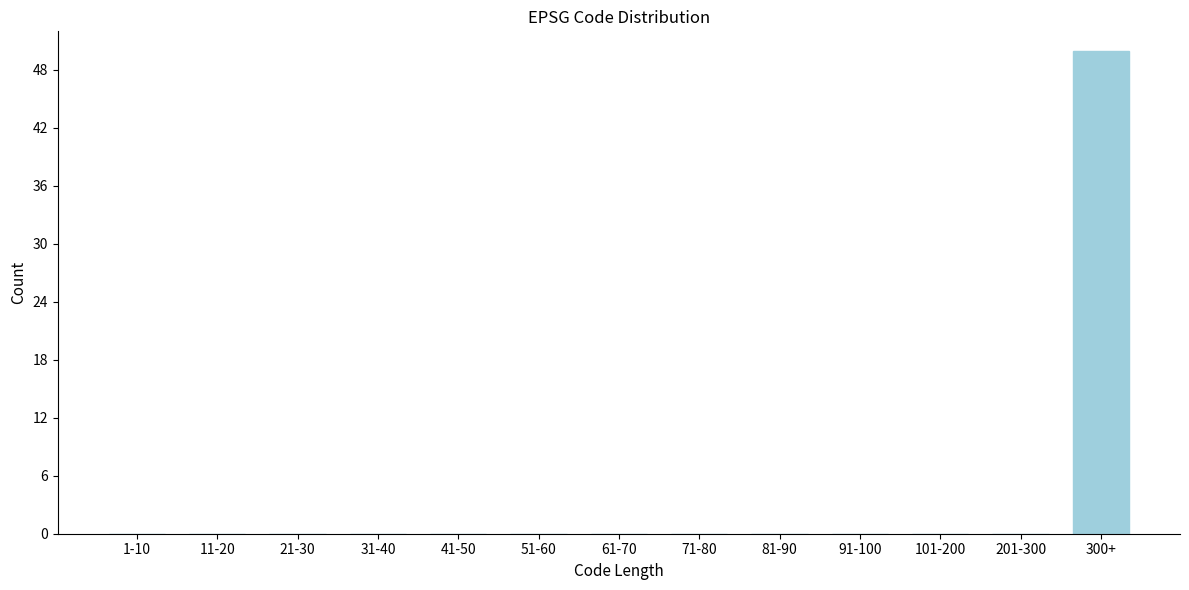

Reading left to right, transcribe all the data shown in this chart.

1-10=0	11-20=0	21-30=0	31-40=0	41-50=0	51-60=0	61-70=0	71-80=0	81-90=0	91-100=0	101-200=0	201-300=0	300+=50